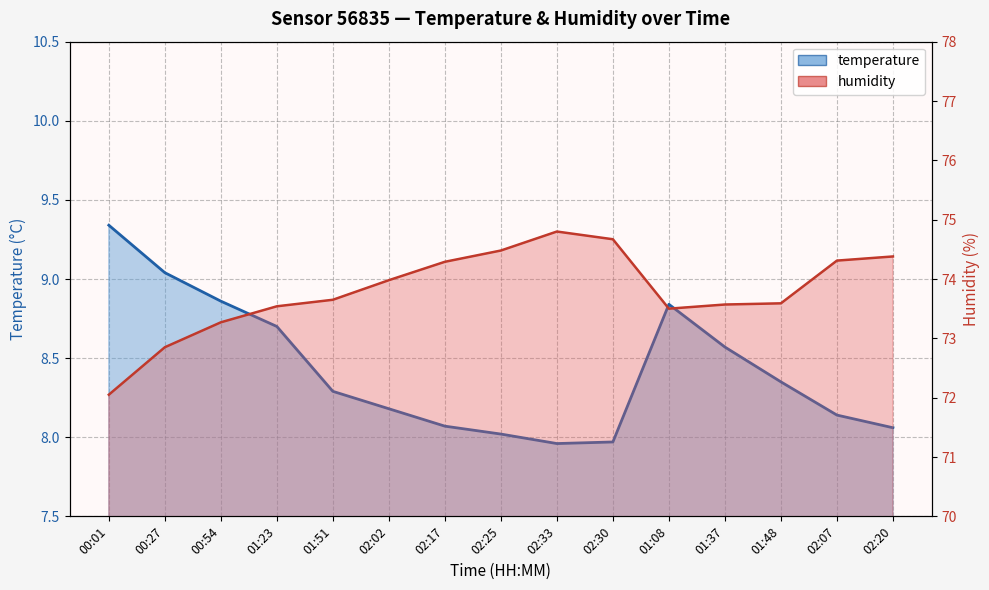

At which category does the chart reach its peak across all series?

02:33